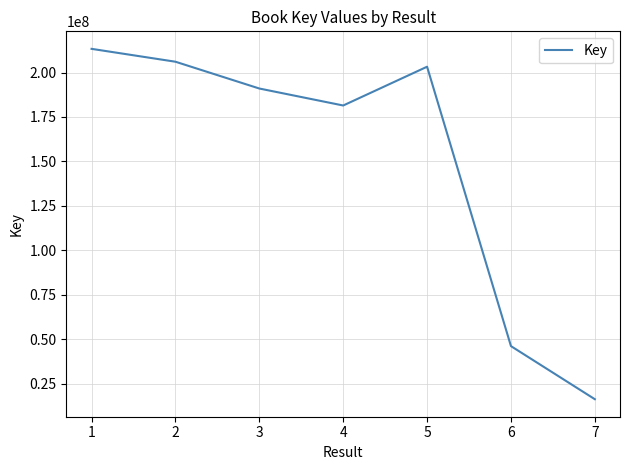

Count the number of data series in this chart.

1